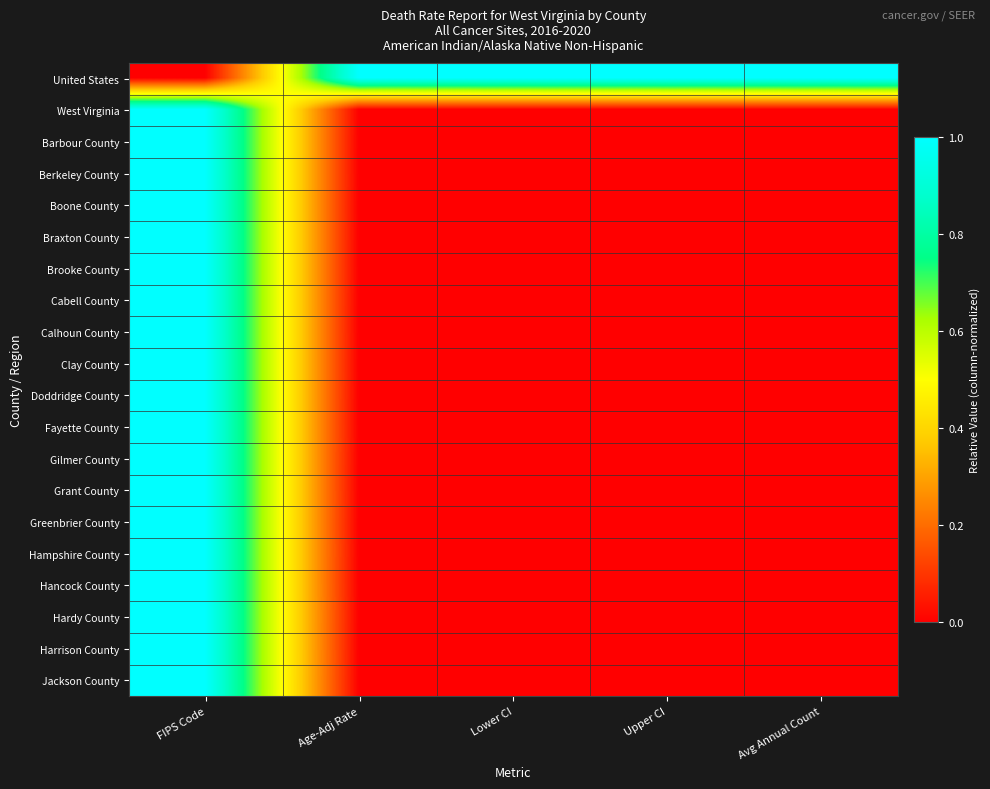

Rank the series at Upper CI from lowest to highest value.

West Virginia, Barbour County, Berkeley County, Boone County, Braxton County, Brooke County, Cabell County, Calhoun County, Clay County, Doddridge County, Fayette County, Gilmer County, Grant County, Greenbrier County, Hampshire County, Hancock County, Hardy County, Harrison County, Jackson County, United States